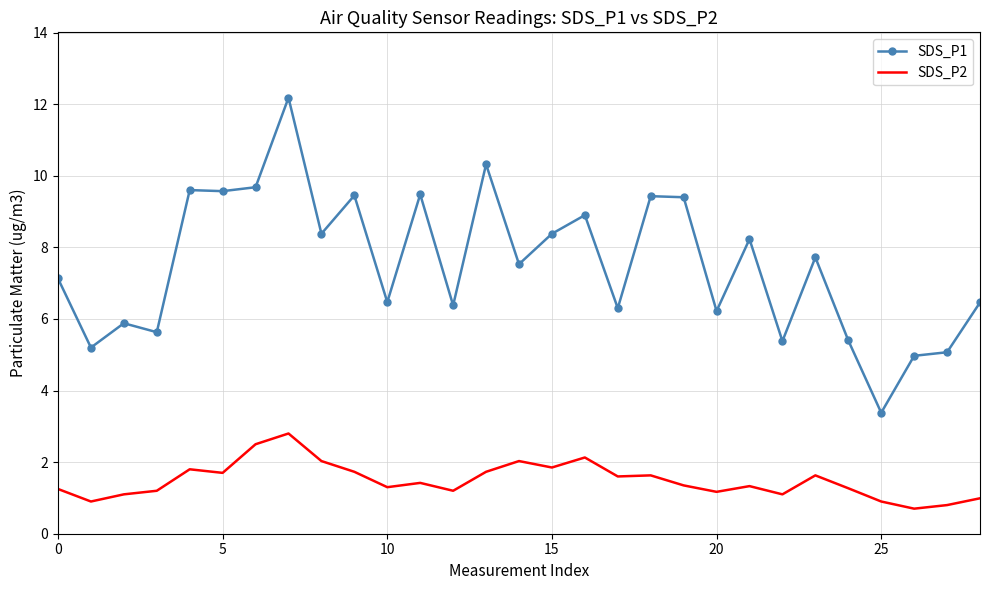

True or false: SDS_P2 and SDS_P1 intersect in this chart.

False